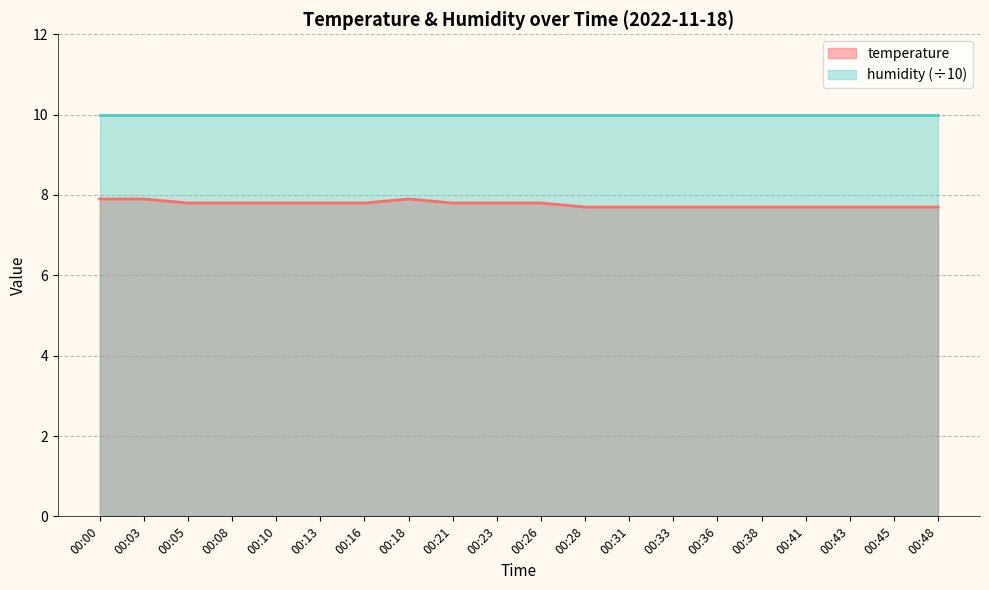

What is the greatest value displayed?

10.0